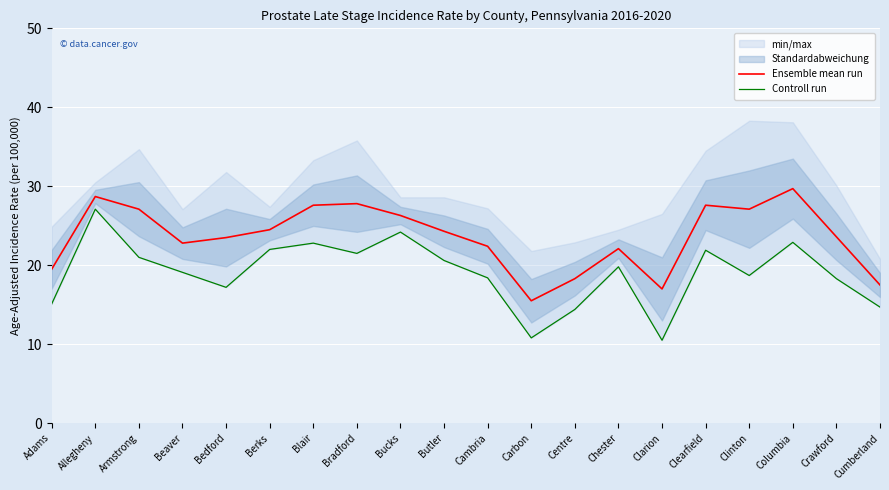

At which category does Controll run reach its first local valley?

Bedford